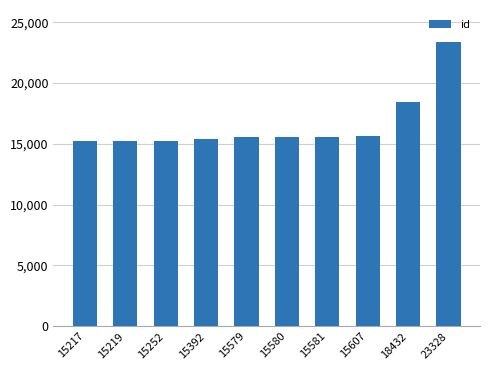

Are the bars grouped side by side (vs. stacked)?

No